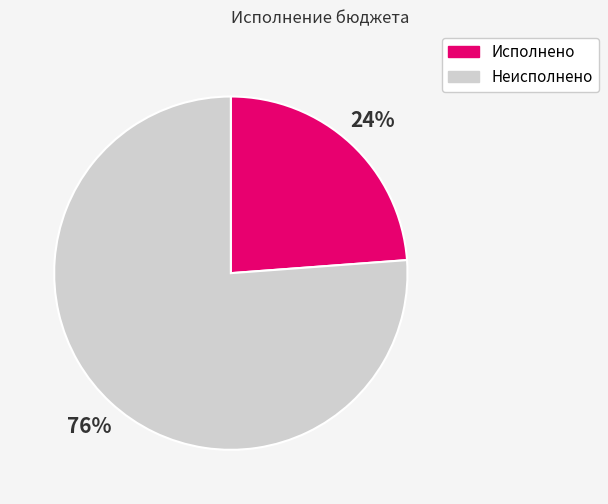

To the nearest percent, what is the difference between the largest and smallest slice percentages?

52%